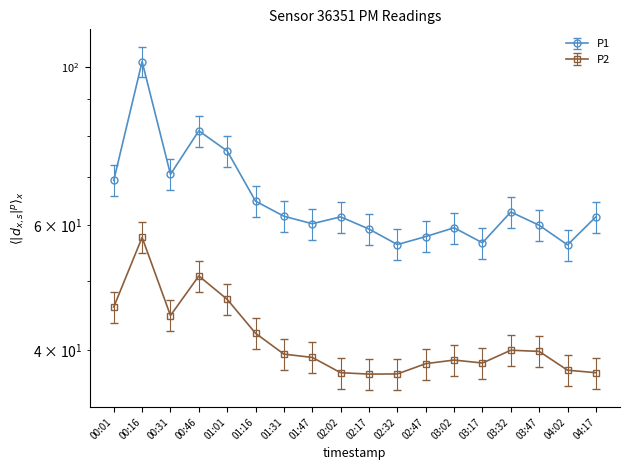

What is the label of the 15th point from the right?

00:46